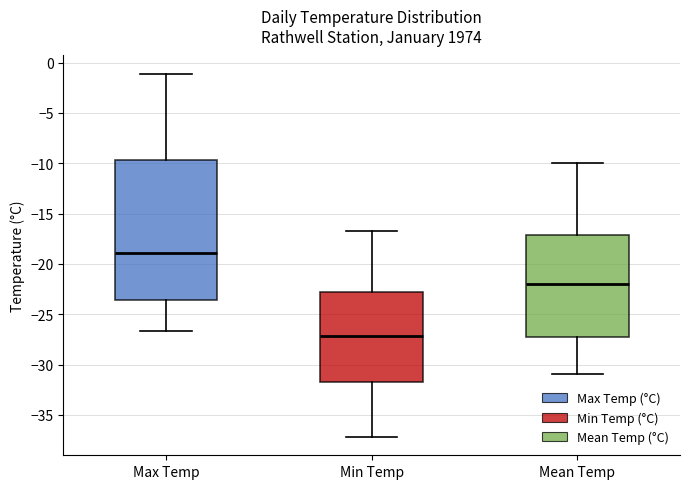

Where is the upper edge of the box for Min Temp on the y-axis? The values are not printed on the chart, so give them approximately, as read against the axis.

-23.0